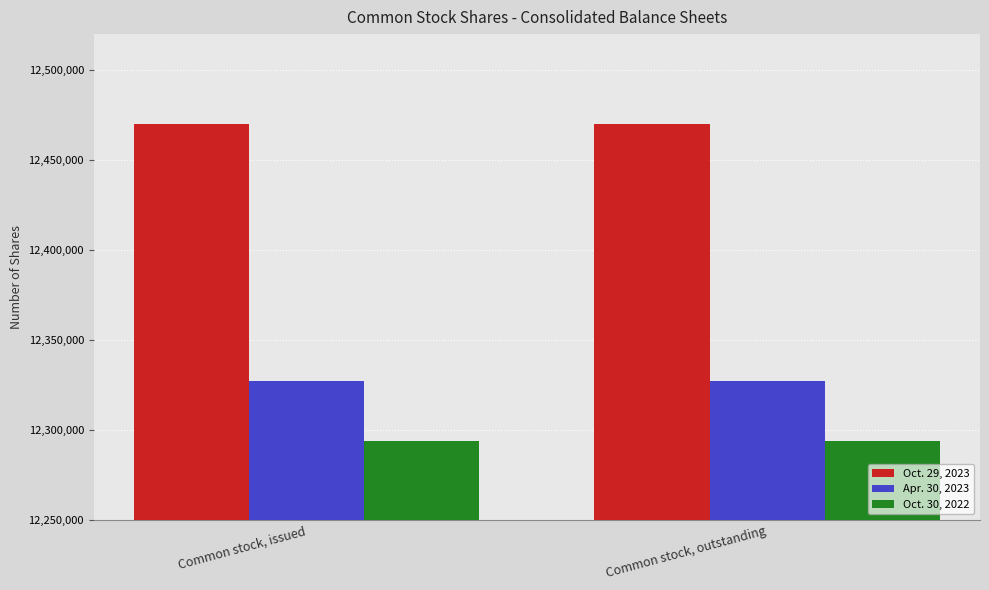

What is the highest value of the Apr. 30, 2023 series?

12327414